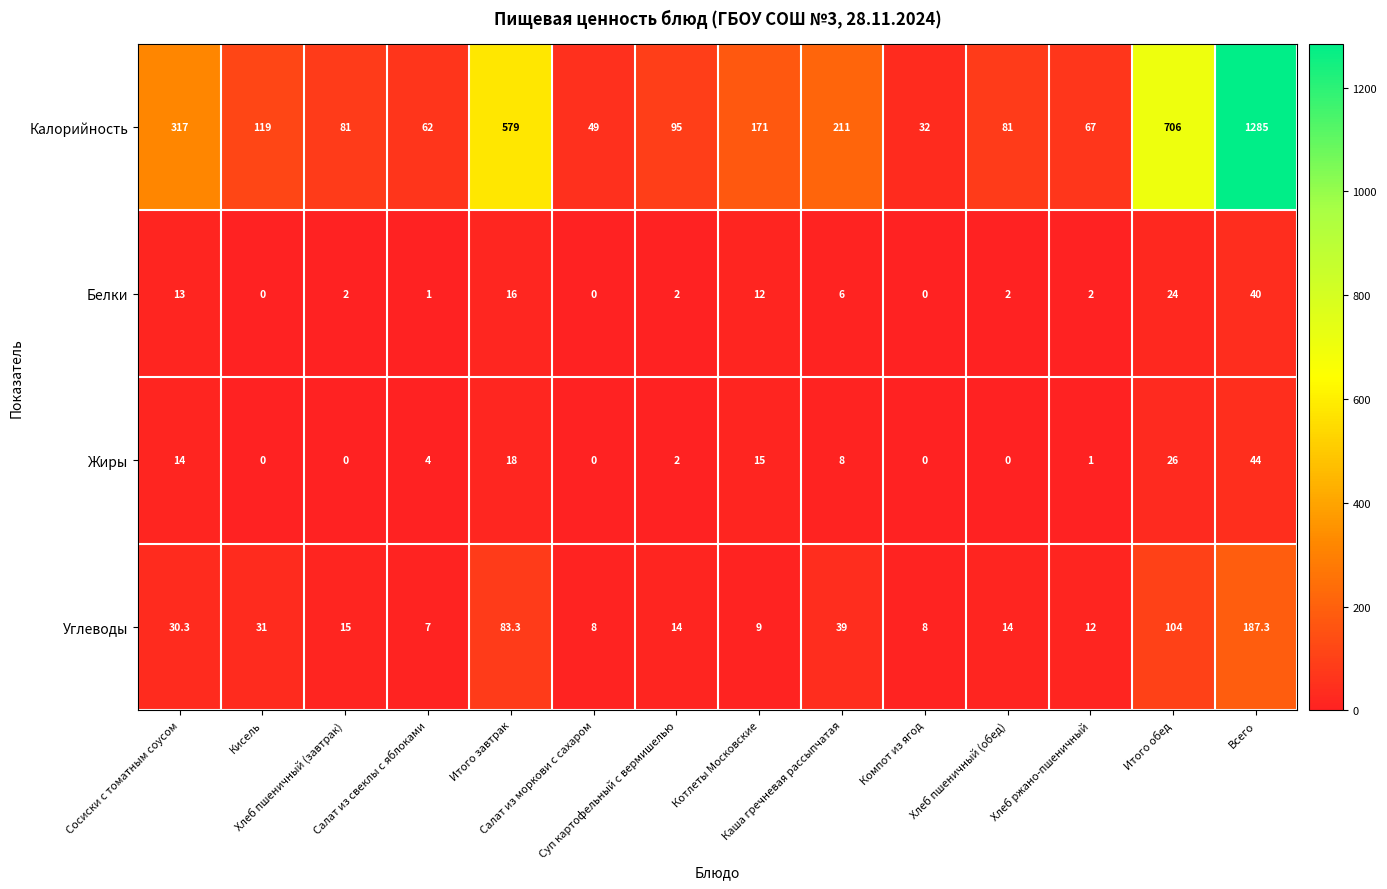

What is the greatest value displayed?

1285.0